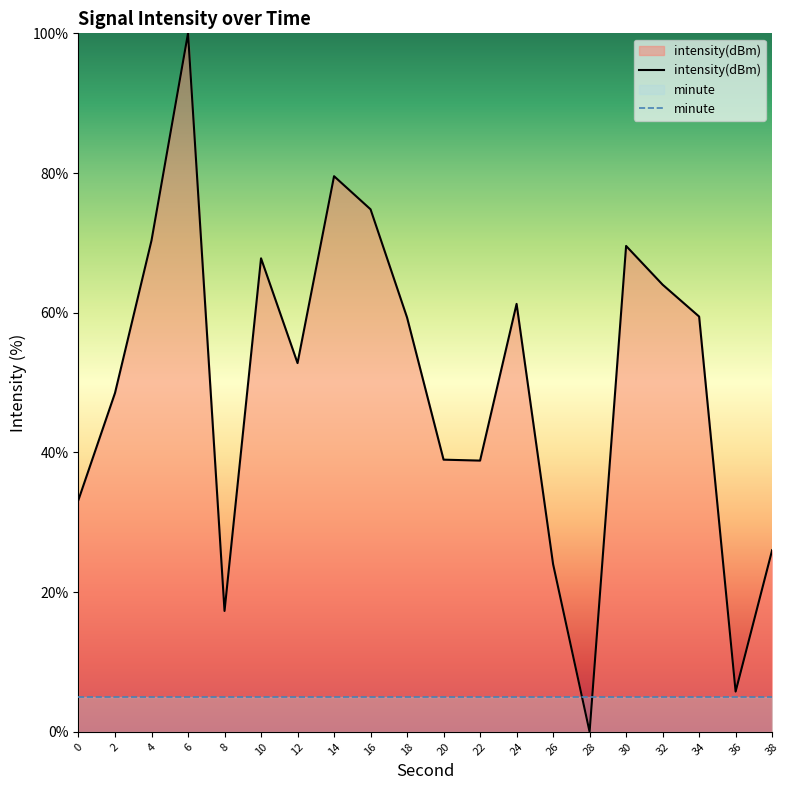

The intensity(dBm) series shows 39.0 at 20. True or false?

True